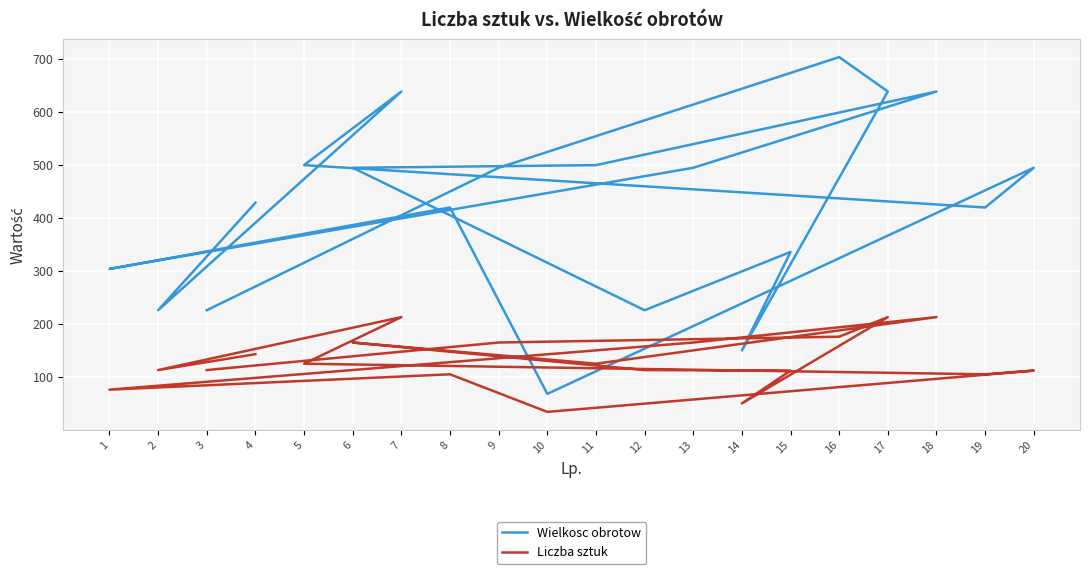

True or false: Liczba sztuk and Wielkosc obrotow intersect in this chart.

False